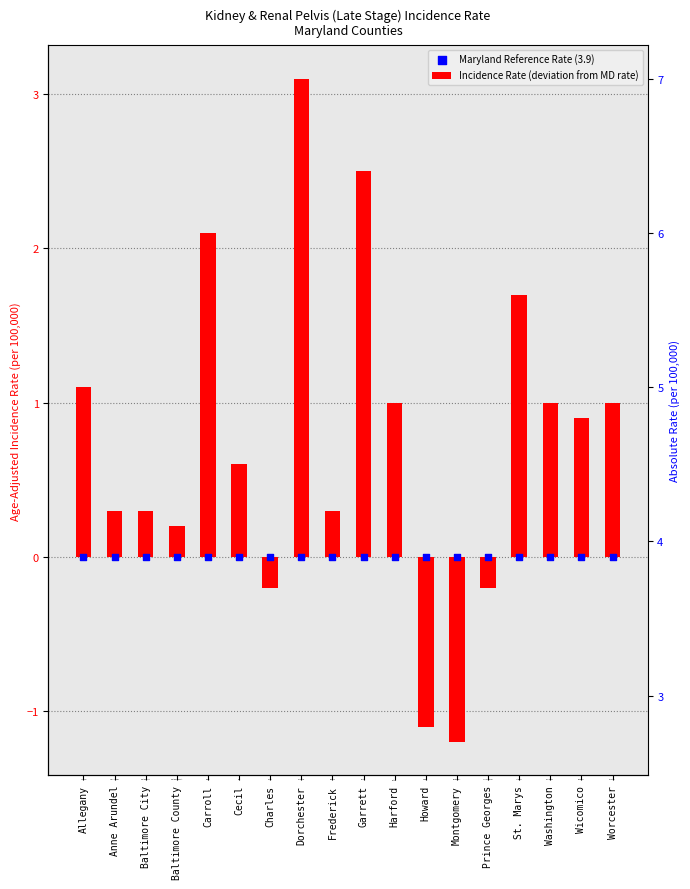

Which series has the largest Y range (max minus min)?

Incidence Rate (deviation from MD rate)